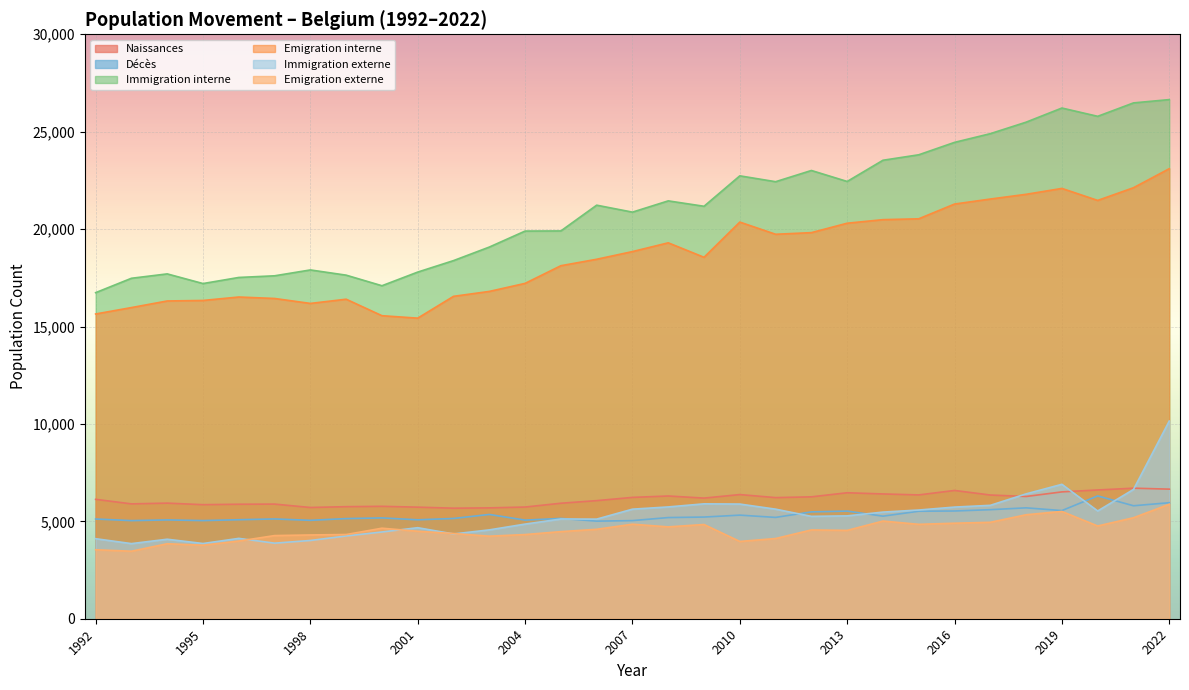

Where is Immigration externe nearest to the value 7001?

2019